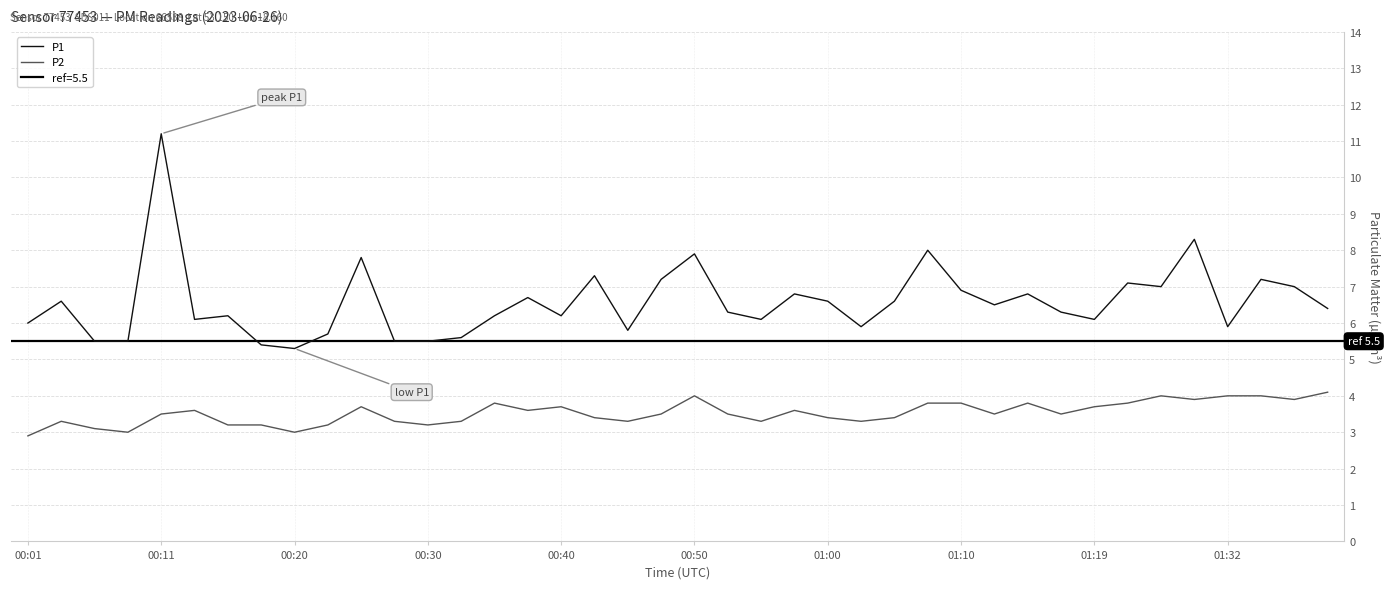

True or false: P2 and P1 cross at least once.

False